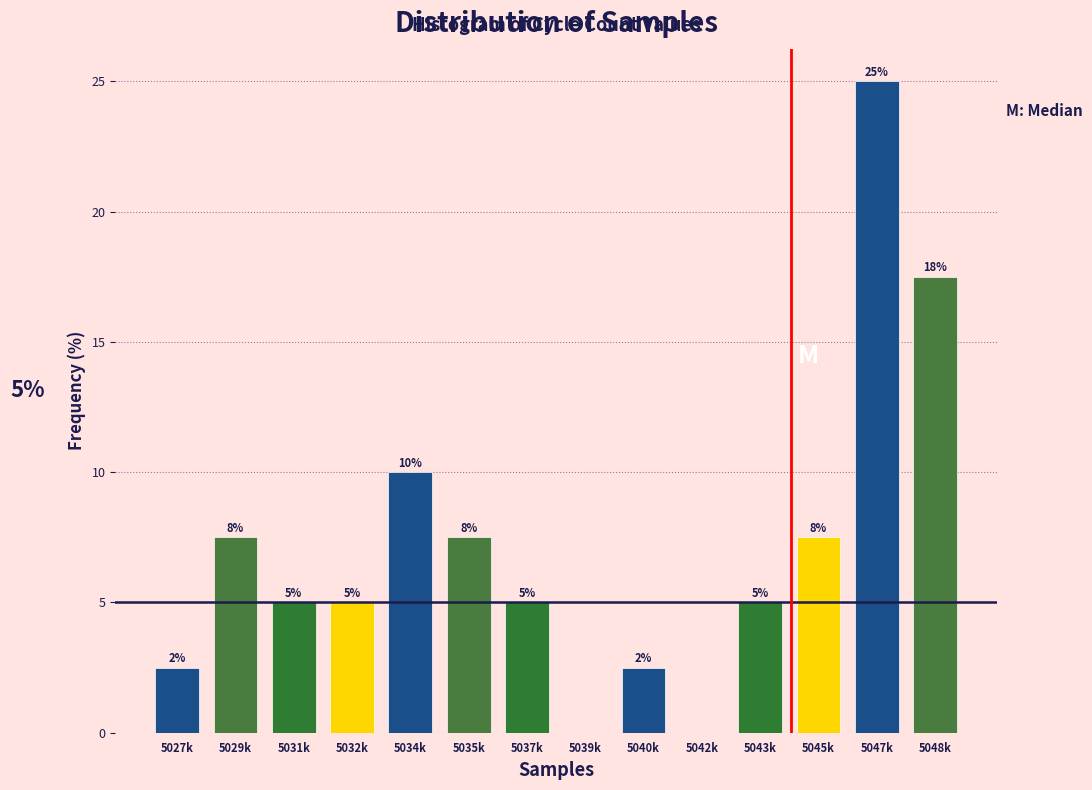

At which label is the value closest to 12?

5034k